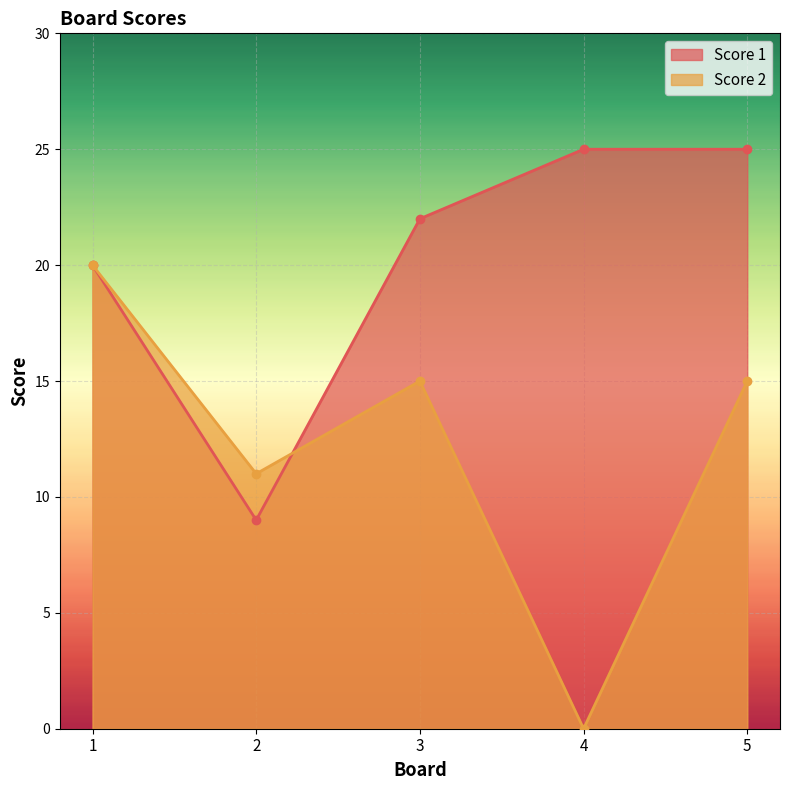

What is the difference between the maximum and second lowest values in the Score 2 series?

9